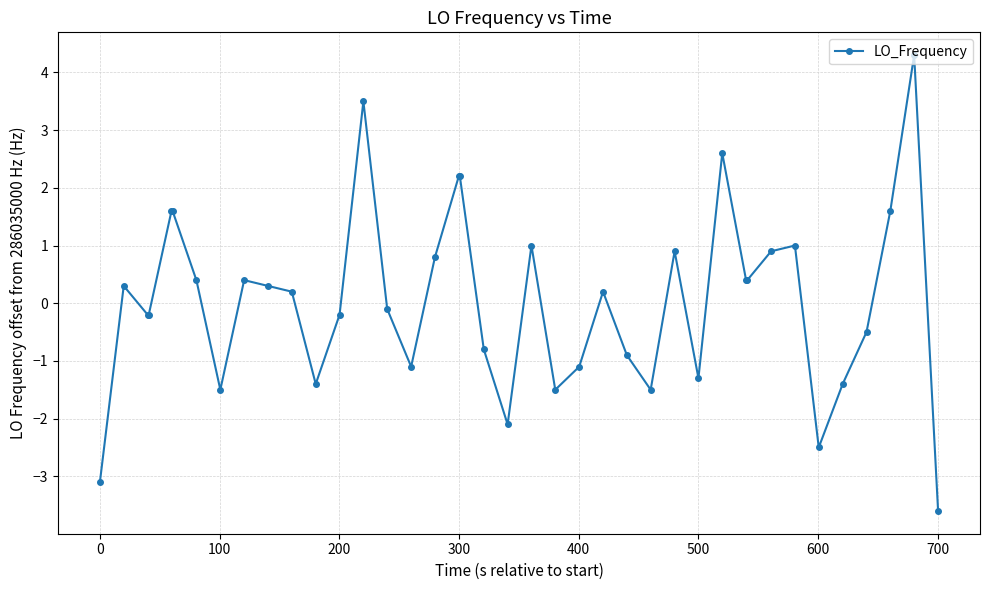

What is the greatest value displayed?

4.3